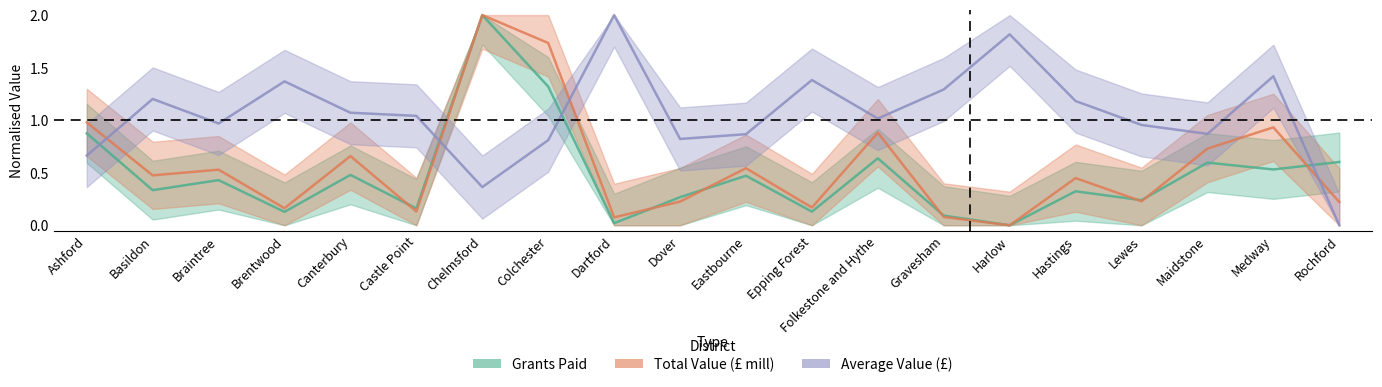

Which category has the lowest value in the Grants Paid series?

Harlow